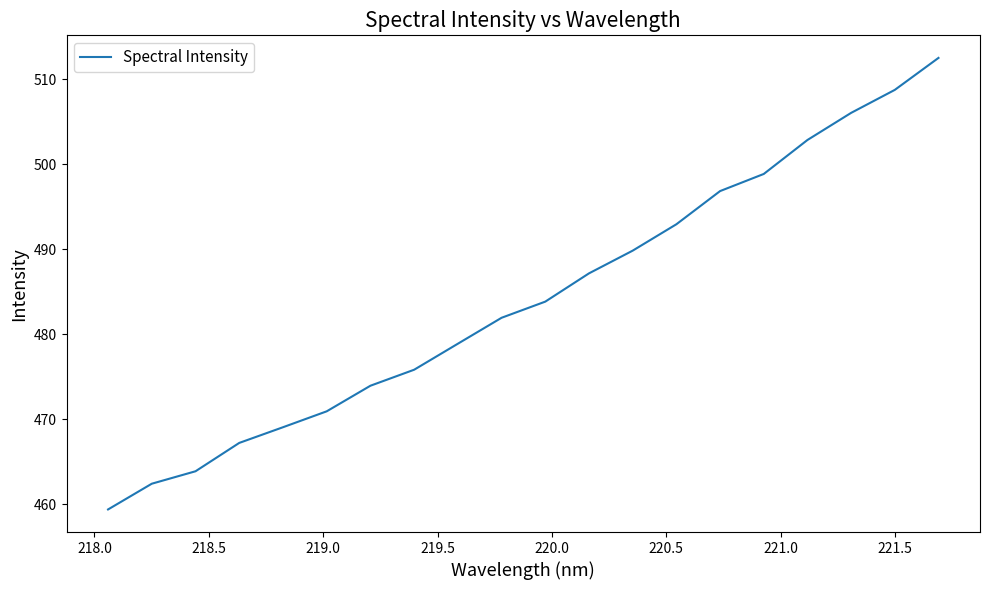

What is the greatest value displayed?

512.5